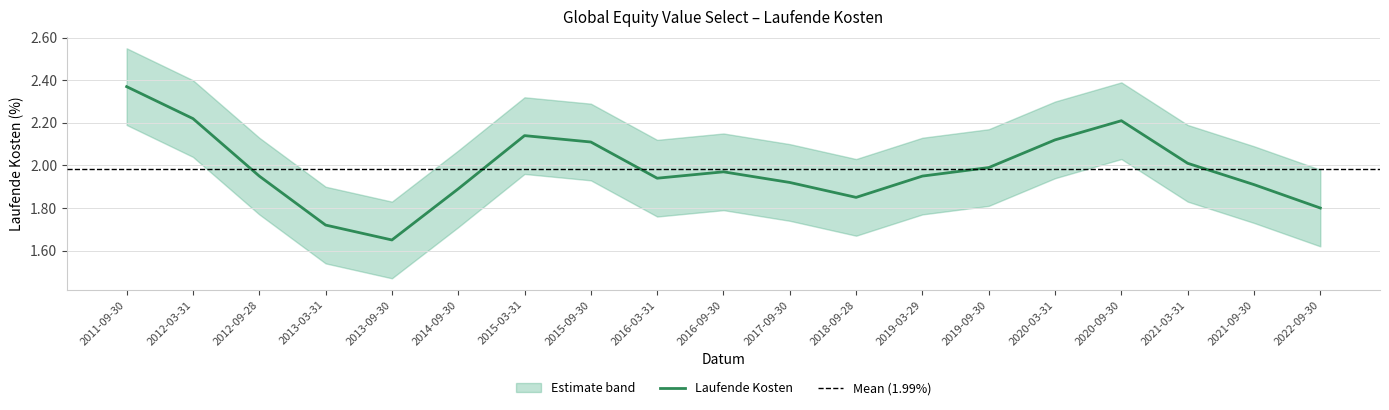

List the labels in order of value, smallest first.

2013-09-30, 2013-03-31, 2022-09-30, 2018-09-28, 2014-09-30, 2021-09-30, 2017-09-30, 2016-03-31, 2012-09-28, 2019-03-29, 2016-09-30, 2019-09-30, 2021-03-31, 2015-09-30, 2020-03-31, 2015-03-31, 2020-09-30, 2012-03-31, 2011-09-30